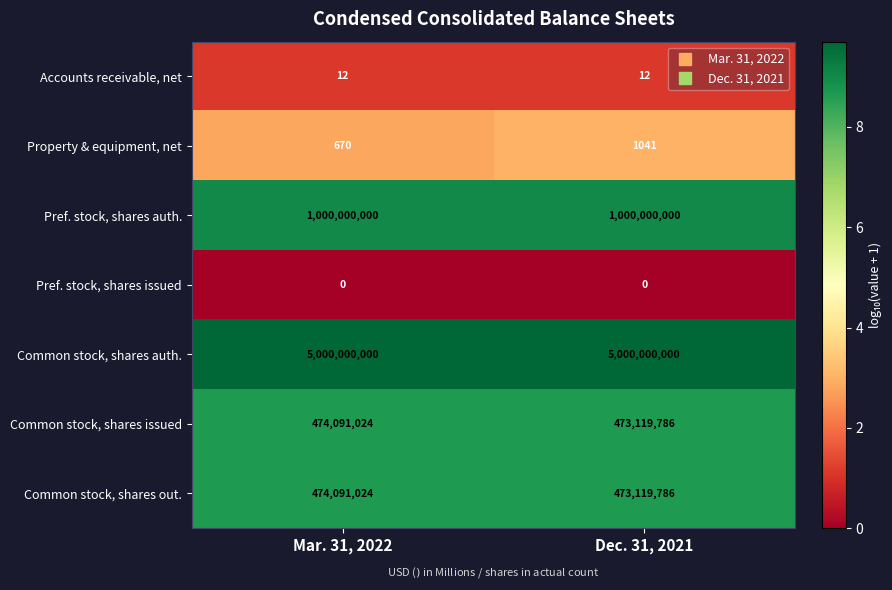

At which category is the sum across all series the highest?

Mar. 31, 2022